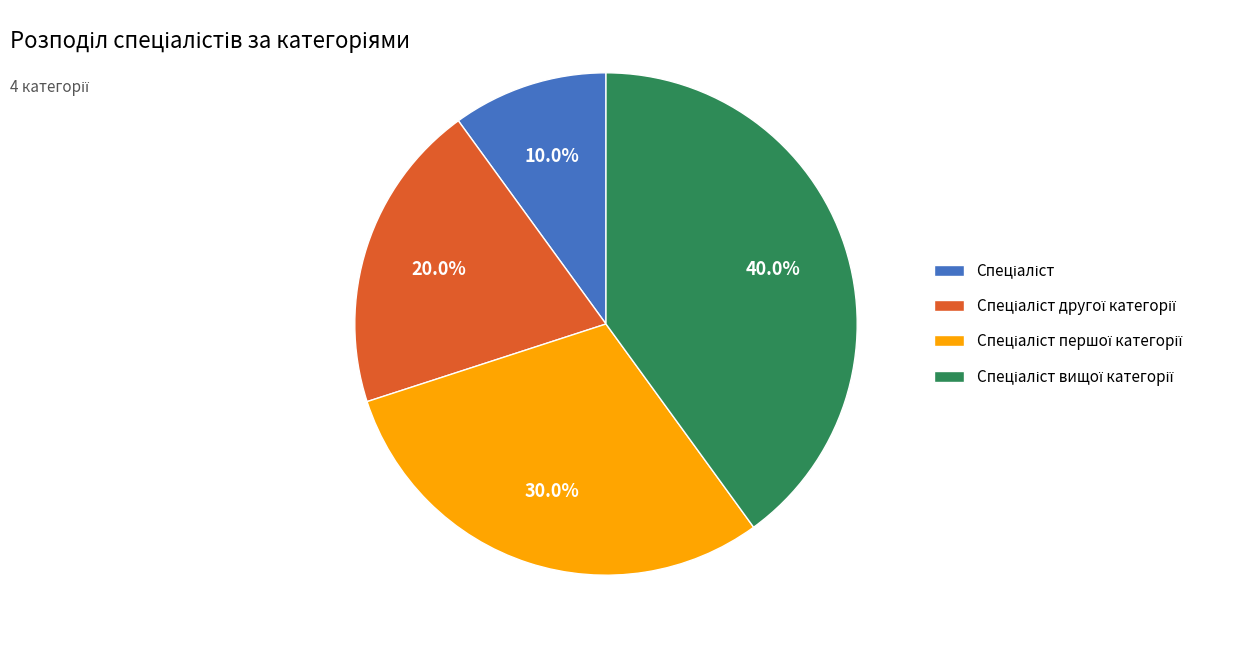

Is there a majority slice in this chart?

No